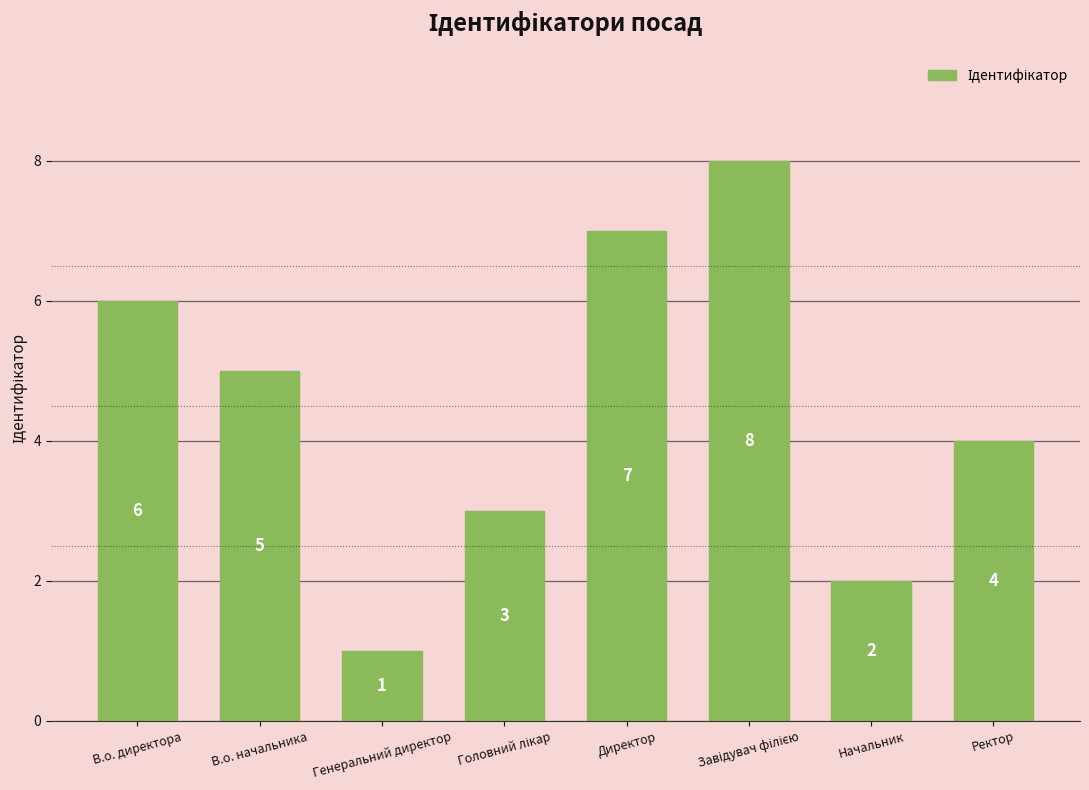

What is the change in value from В.о. директора to Начальник?

-4